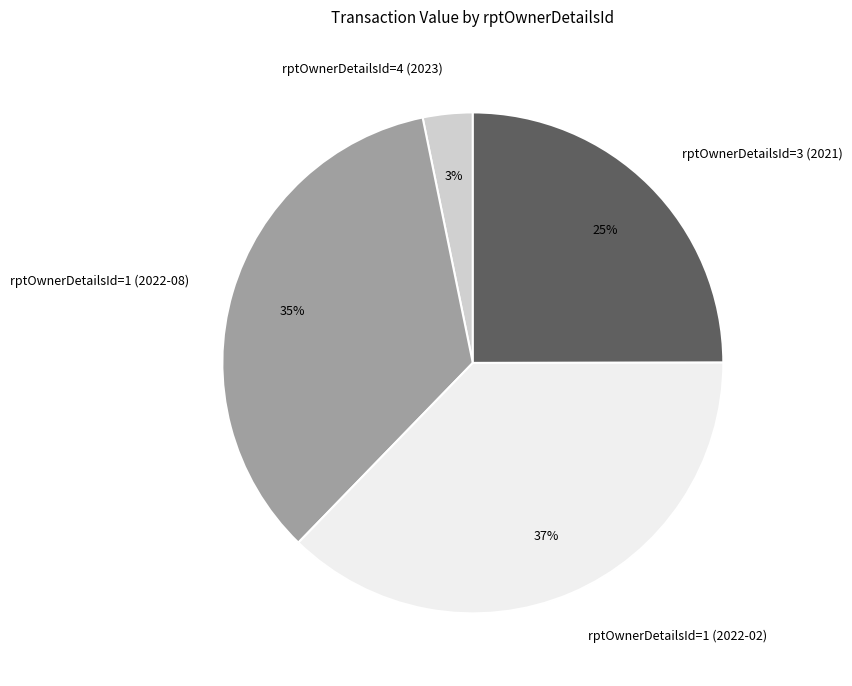

Combined, do rptOwnerDetailsId=3 (2021) and rptOwnerDetailsId=1 (2022-02) account for over 50%?

Yes